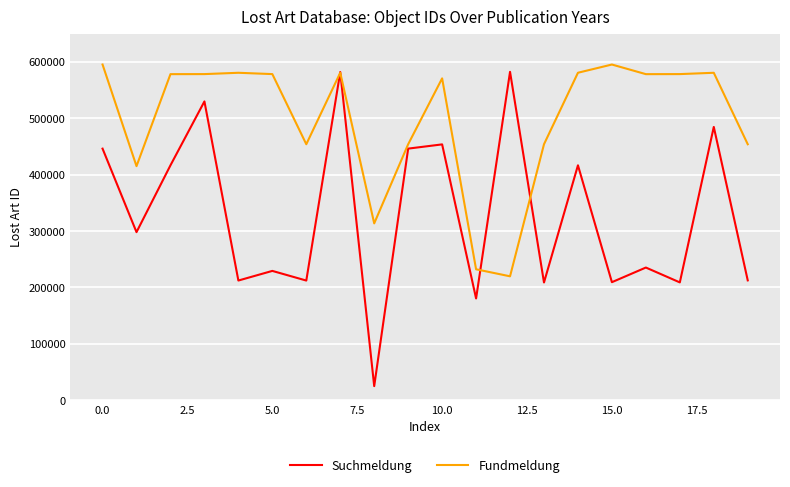

Rank the series by their average value, from highest to lowest.

Fundmeldung, Suchmeldung